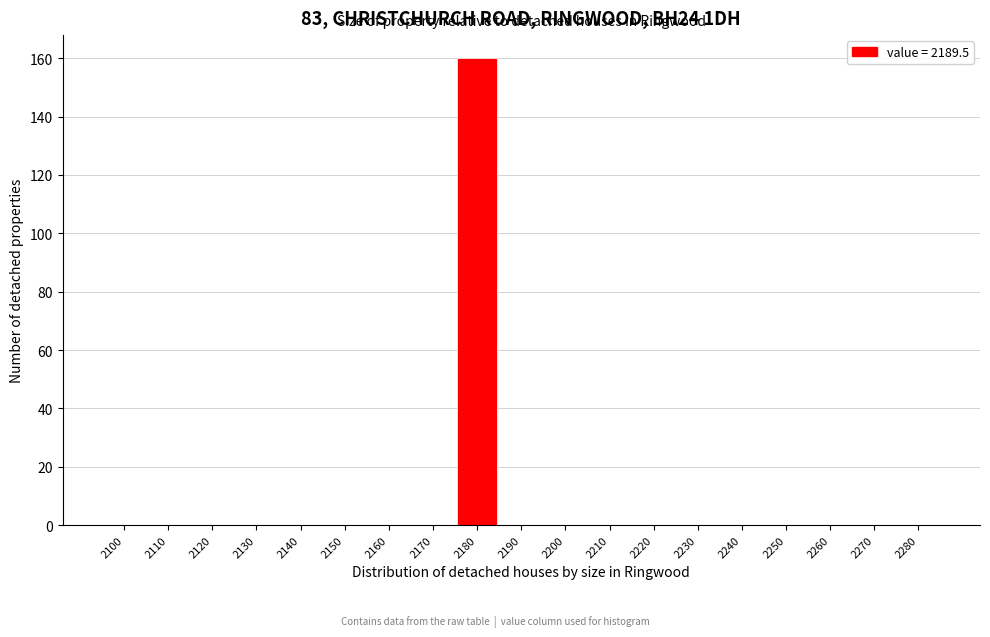

Reading right to left, transcribe all the data shown in this chart.

2280=0	2270=0	2260=0	2250=0	2240=0	2230=0	2220=0	2210=0	2200=0	2190=0	2180=160	2170=0	2160=0	2150=0	2140=0	2130=0	2120=0	2110=0	2100=0